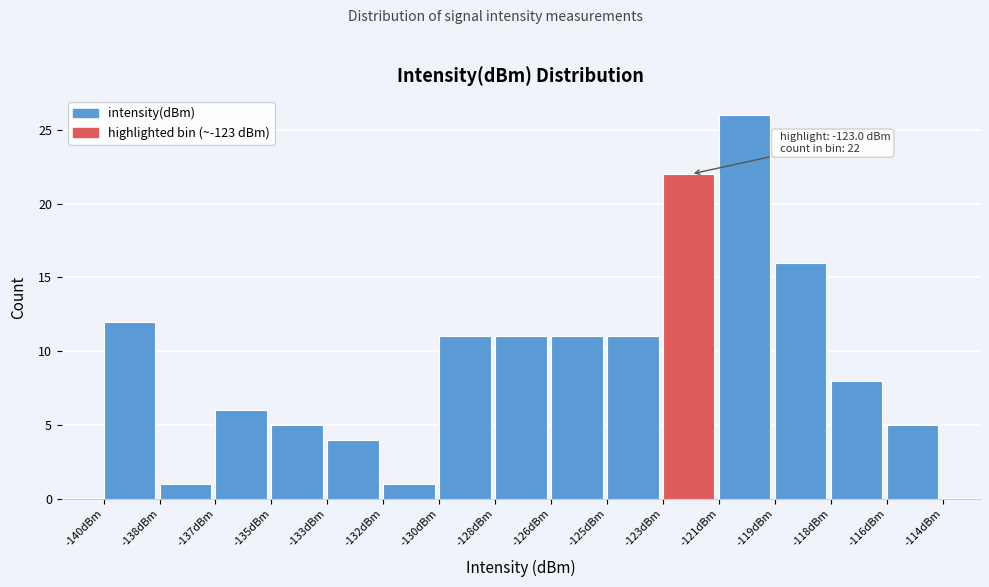

Reading left to right, what are all the values shown in this chart?

-140dBm=12	-138dBm=1	-137dBm=6	-135dBm=5	-133dBm=4	-132dBm=1	-130dBm=11	-128dBm=11	-126dBm=11	-125dBm=11	-123dBm=22	-121dBm=26	-119dBm=16	-118dBm=8	-116dBm=5